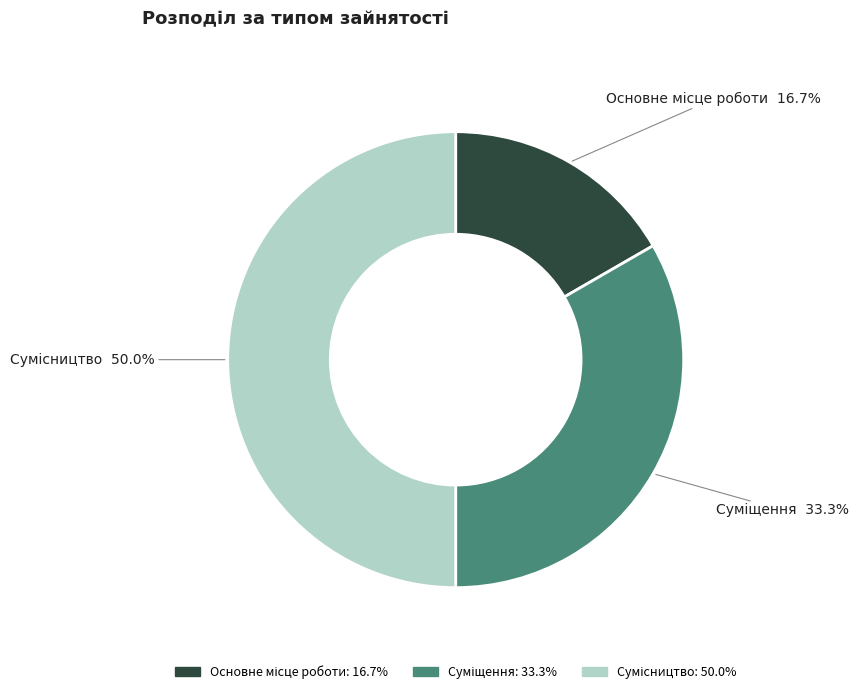

Is it true that Суміщення is 46% of the pie?

False